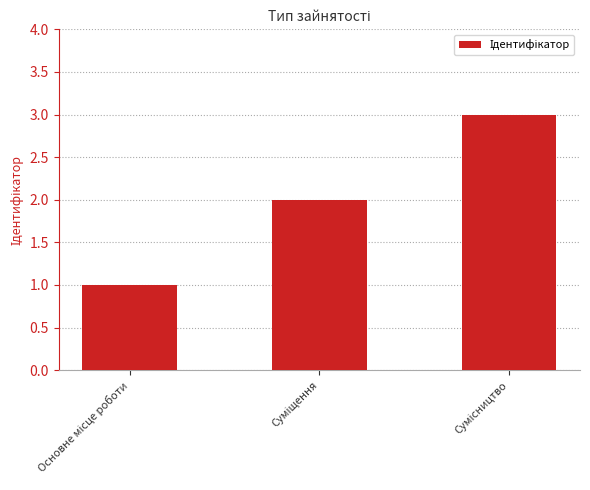

Count the values in the range 1 to 3.

3